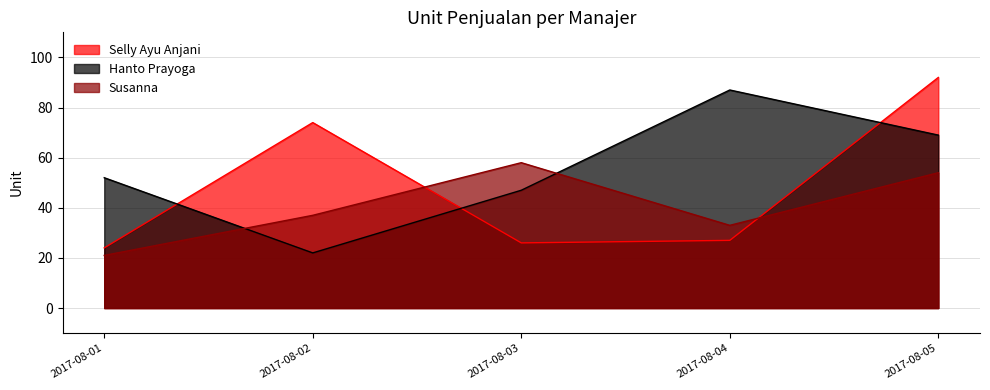

What is the total value across all series at 2017-08-02?

133